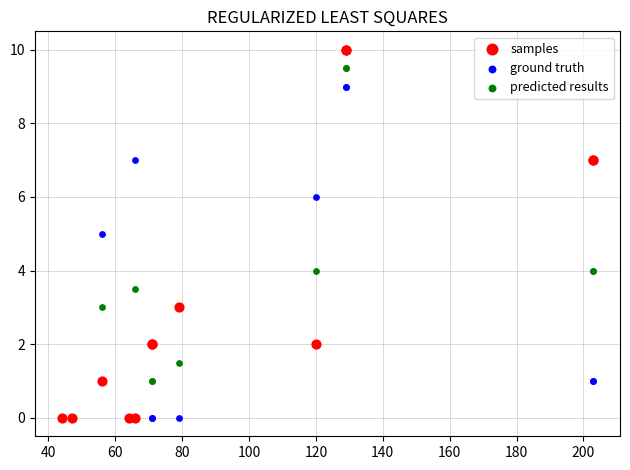

What are all the series names shown in the legend?

samples, ground truth, predicted results